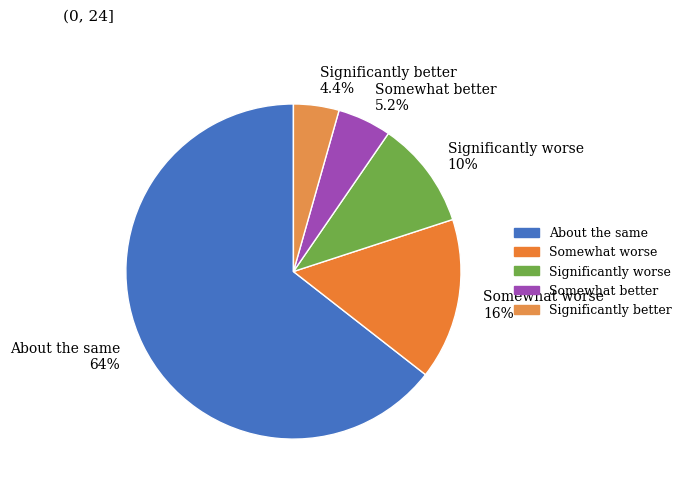

Between Significantly better 4.4% and Somewhat better 5.2%, which is larger?

Somewhat better 5.2%